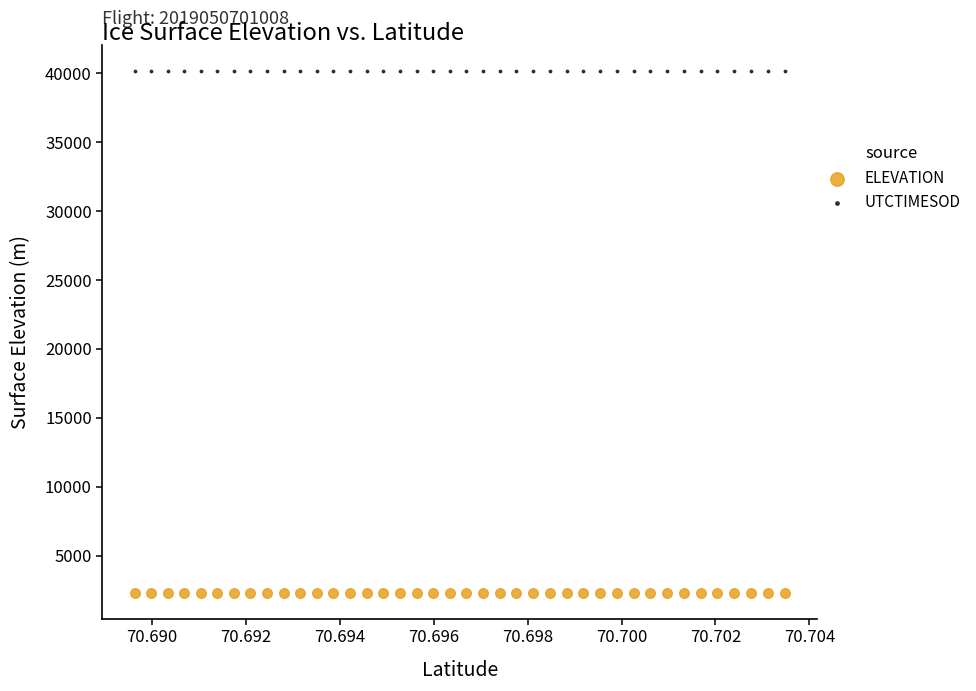

Which series contains the lowest Y value?

ELEVATION